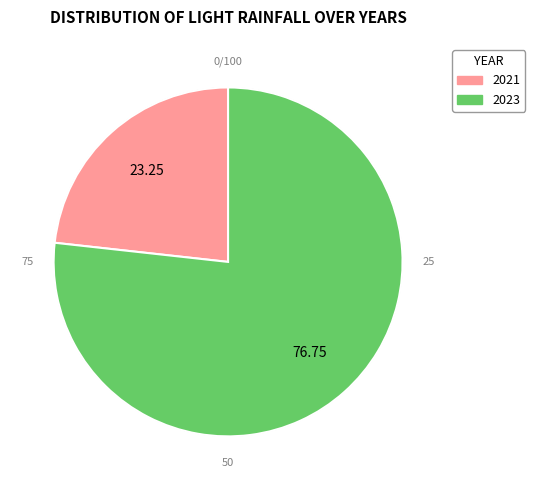

How many segments does this pie chart have?

2